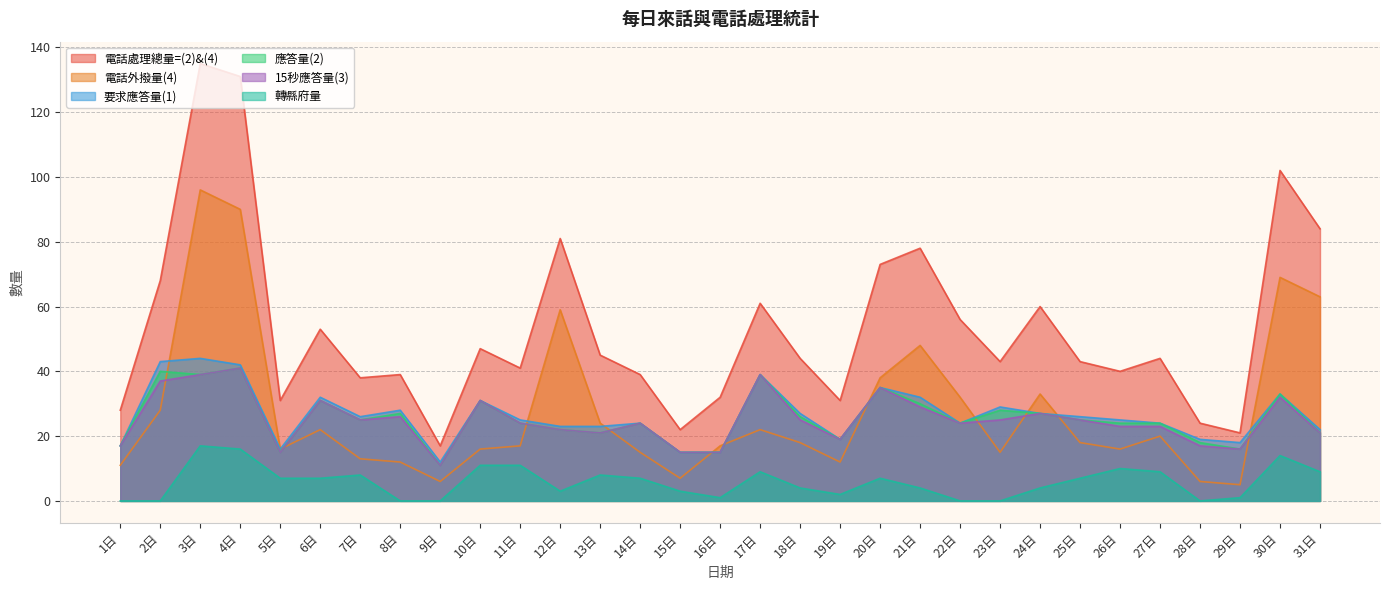

At which category is the sum across all series the highest?

3日